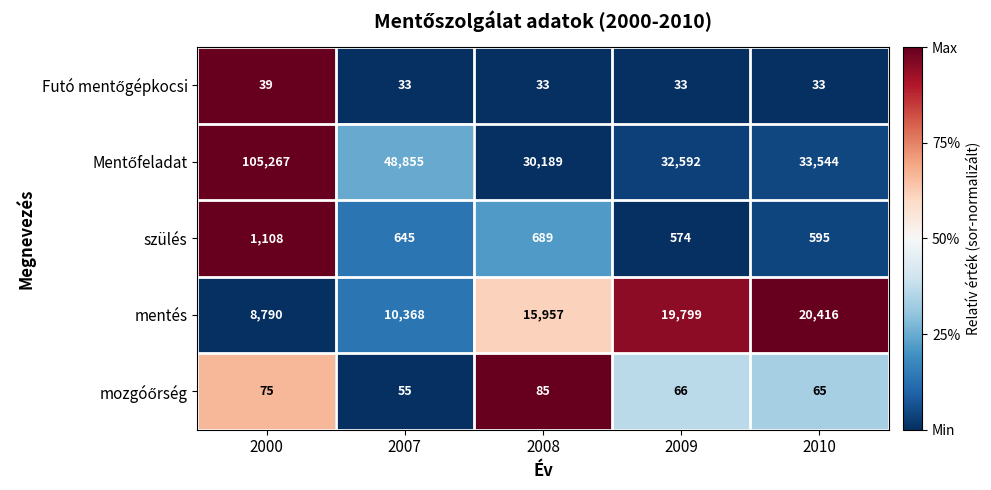

At which category is the sum across all series the highest?

2000